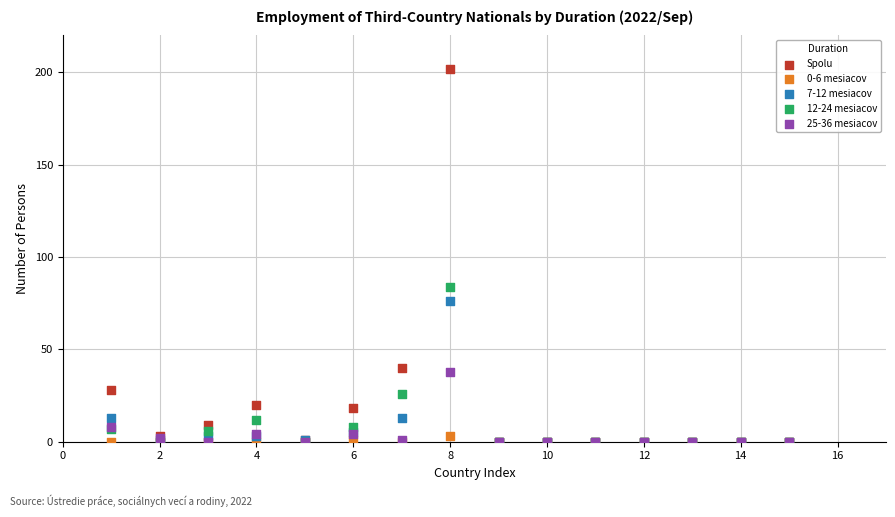

What are all the series names shown in the legend?

Spolu, 0-6 mesiacov, 7-12 mesiacov, 12-24 mesiacov, 25-36 mesiacov